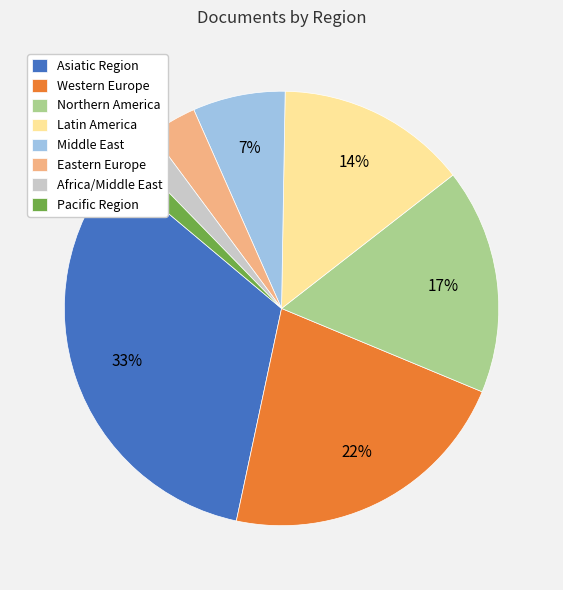

Approximately how many times larger is the value at Middle East compared to Western Europe?

0.3